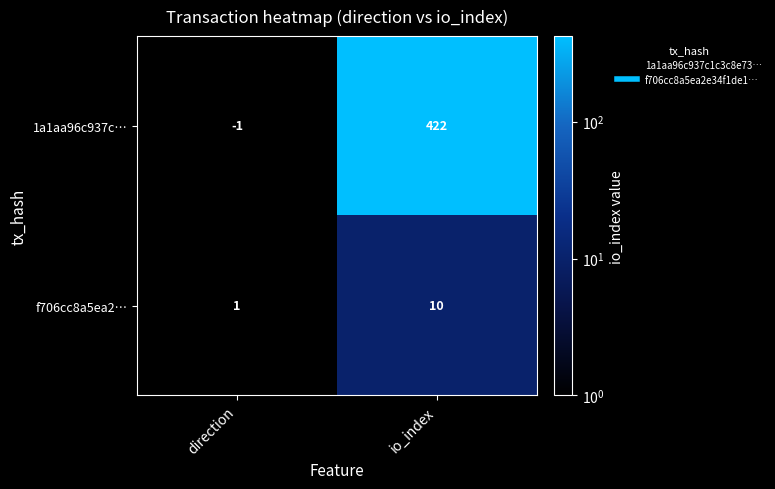

List the series in order of their peak value, lowest first.

f706cc8a5ea2…, 1a1aa96c937c…